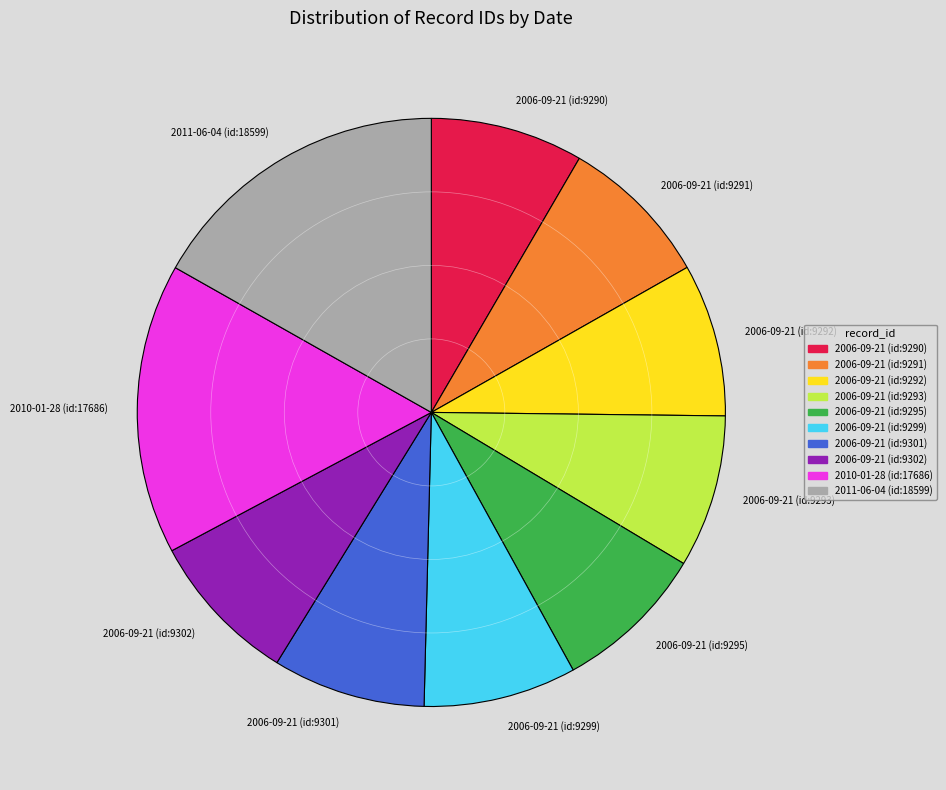

Does any single category account for the majority?

No